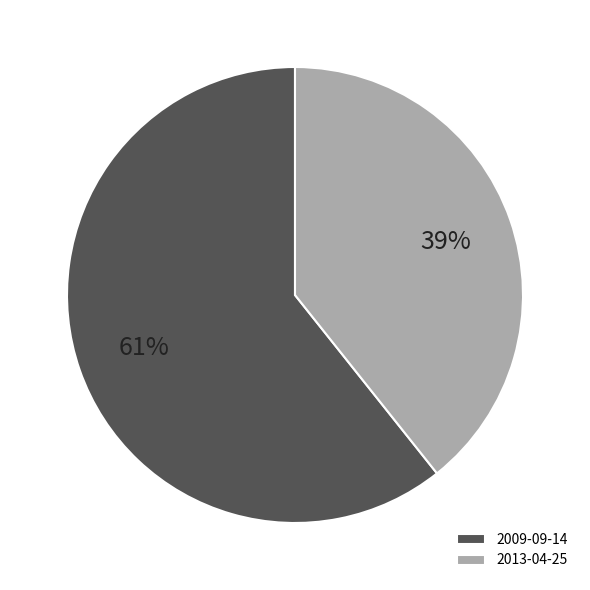

Rank the categories by value from lowest to highest.

2013-04-25, 2009-09-14